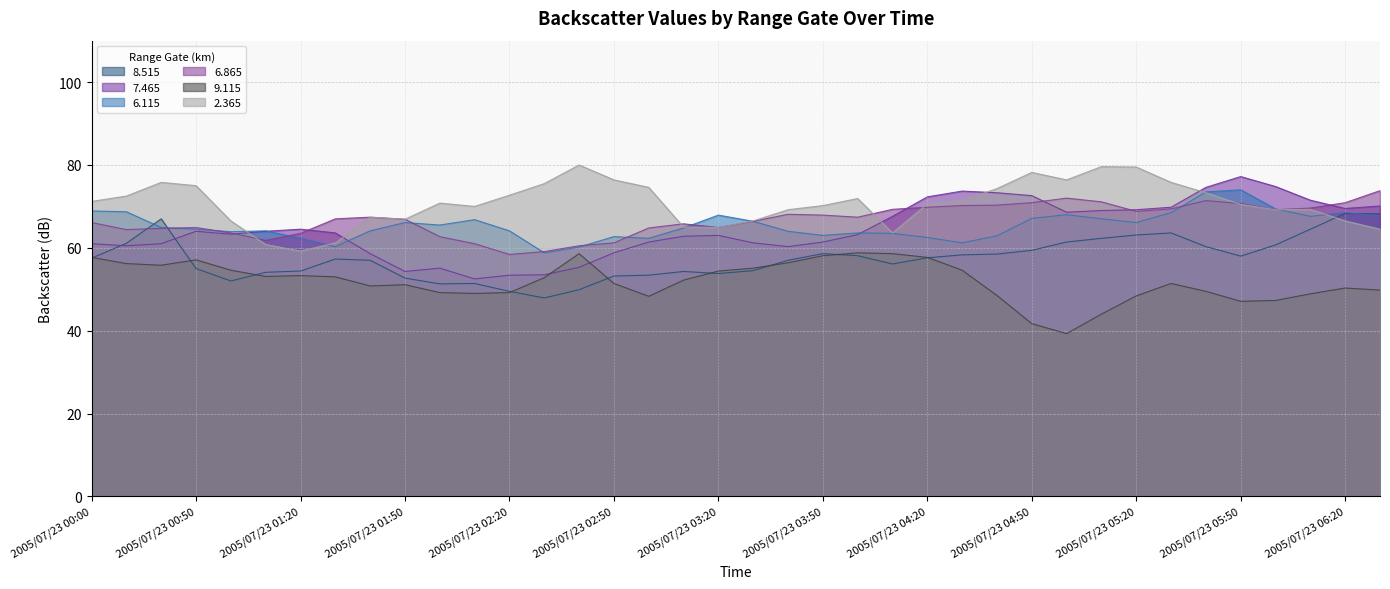

What is the difference between the highest and lowest values at 2005/07/23 06:20?

20.6